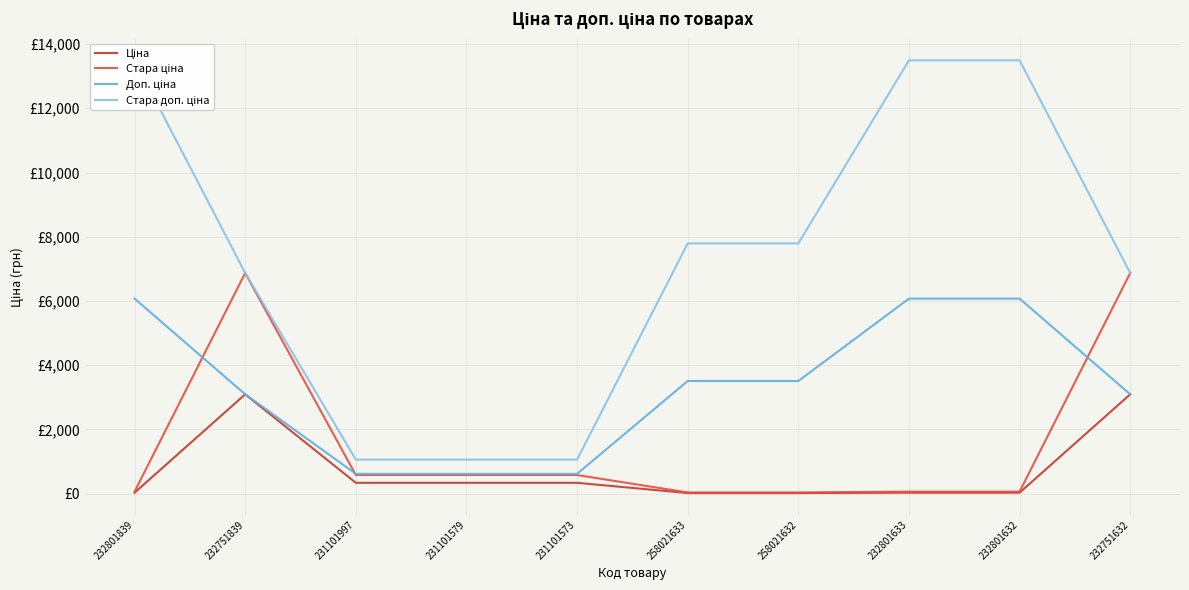

List the labels in order of Доп. ціна value, largest first.

232801839, 232801633, 232801632, 258021633, 258021632, 232751839, 232751632, 231101997, 231101579, 231101573